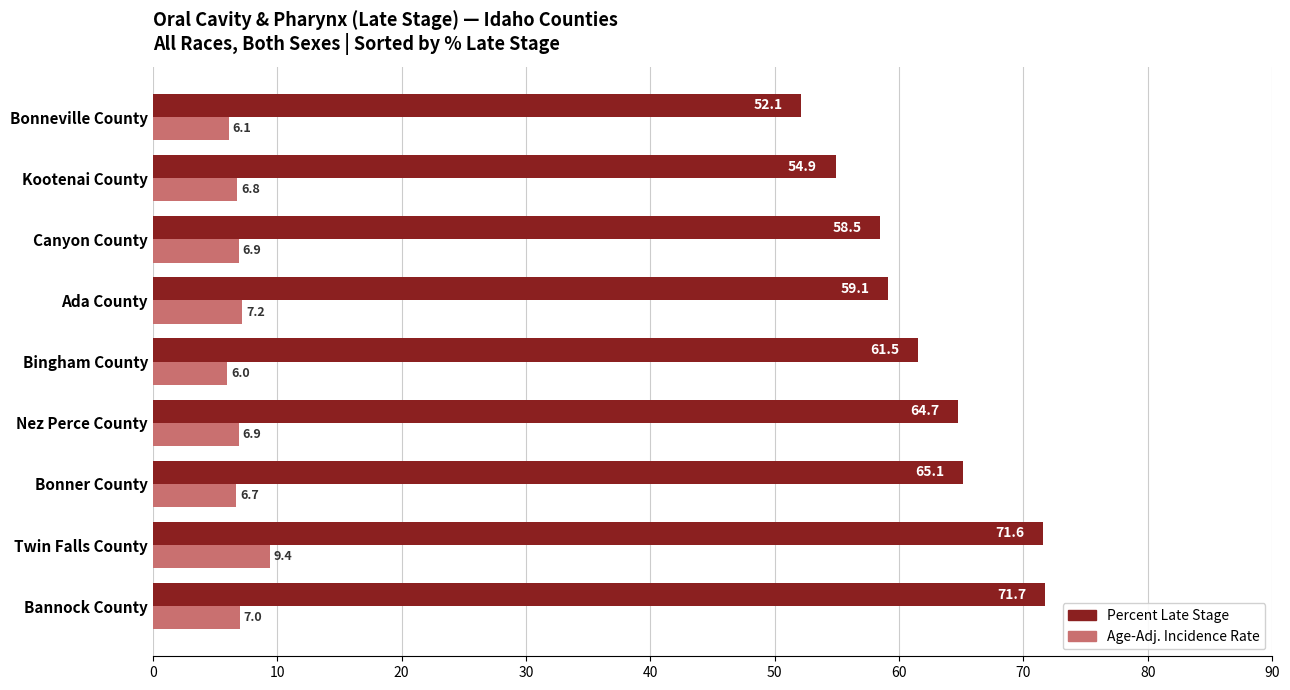

At Bannock County, list the series in order from largest to smallest.

Percent Late Stage, Age-Adj. Incidence Rate